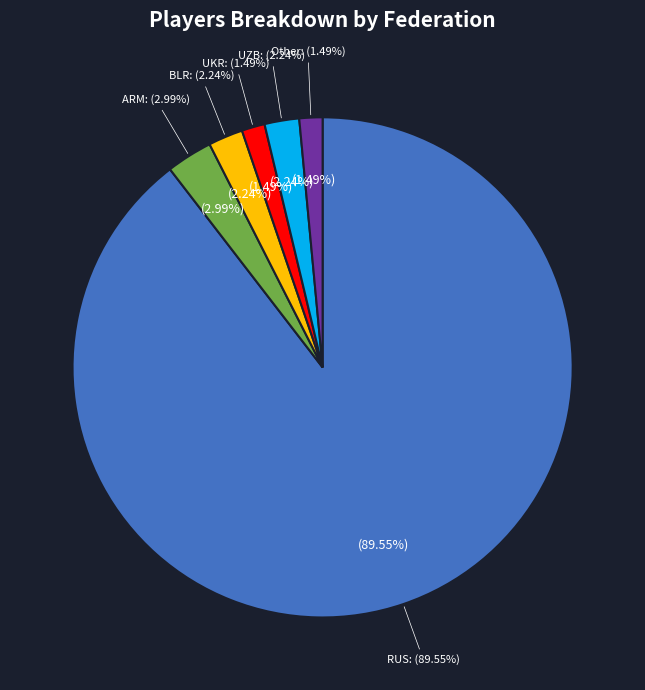

Which slice is the smallest?

UKR